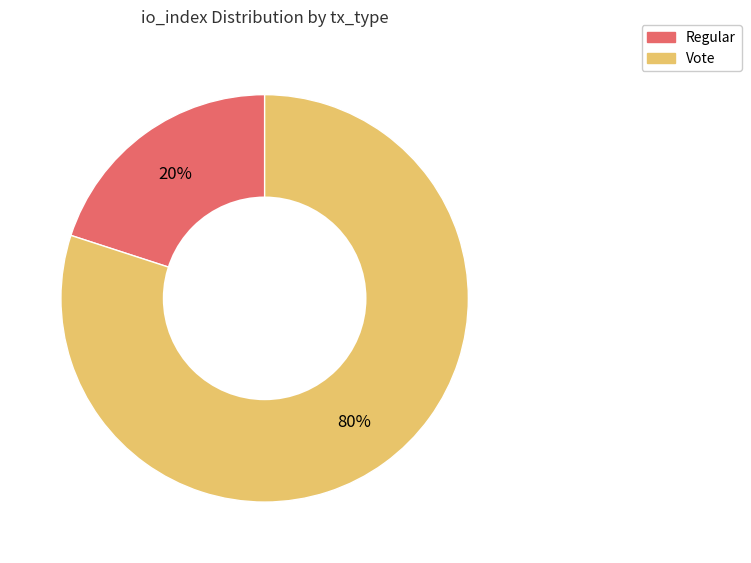

Combined, do Vote and Regular account for over 50%?

Yes